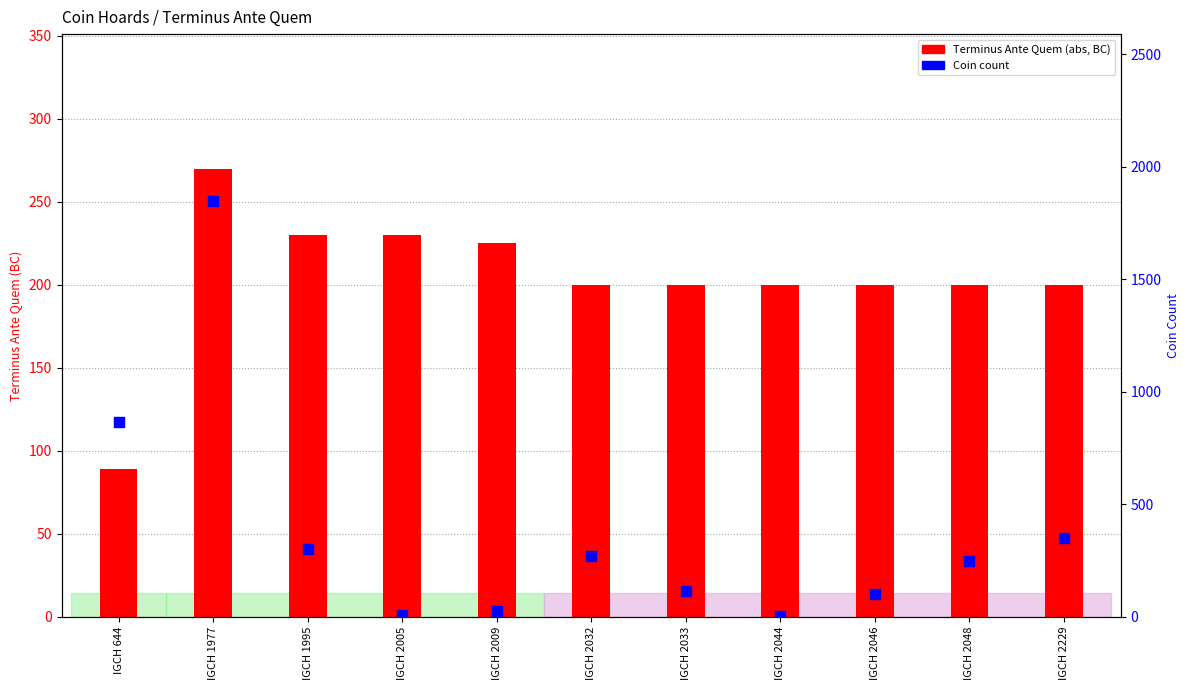

Which series has the largest Y range (max minus min)?

Coin count